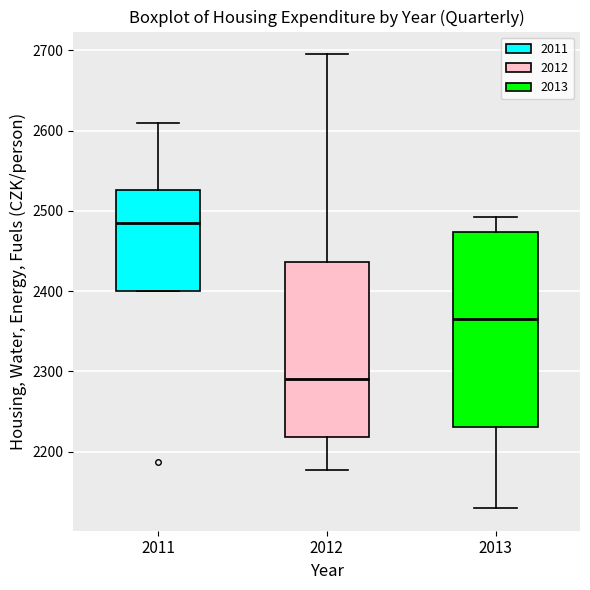

Reading left to right, transcribe this box plot: for each box, give where its median line is, the range the box spans, and where its two whiskers end, as read against the y-axis. The values are not printed on the chart, so give them approximately, as read against the axis.

2011: median 2490, box 2400 to 2530, whiskers 2400 to 2610
2012: median 2290, box 2220 to 2440, whiskers 2180 to 2700
2013: median 2370, box 2230 to 2470, whiskers 2130 to 2490